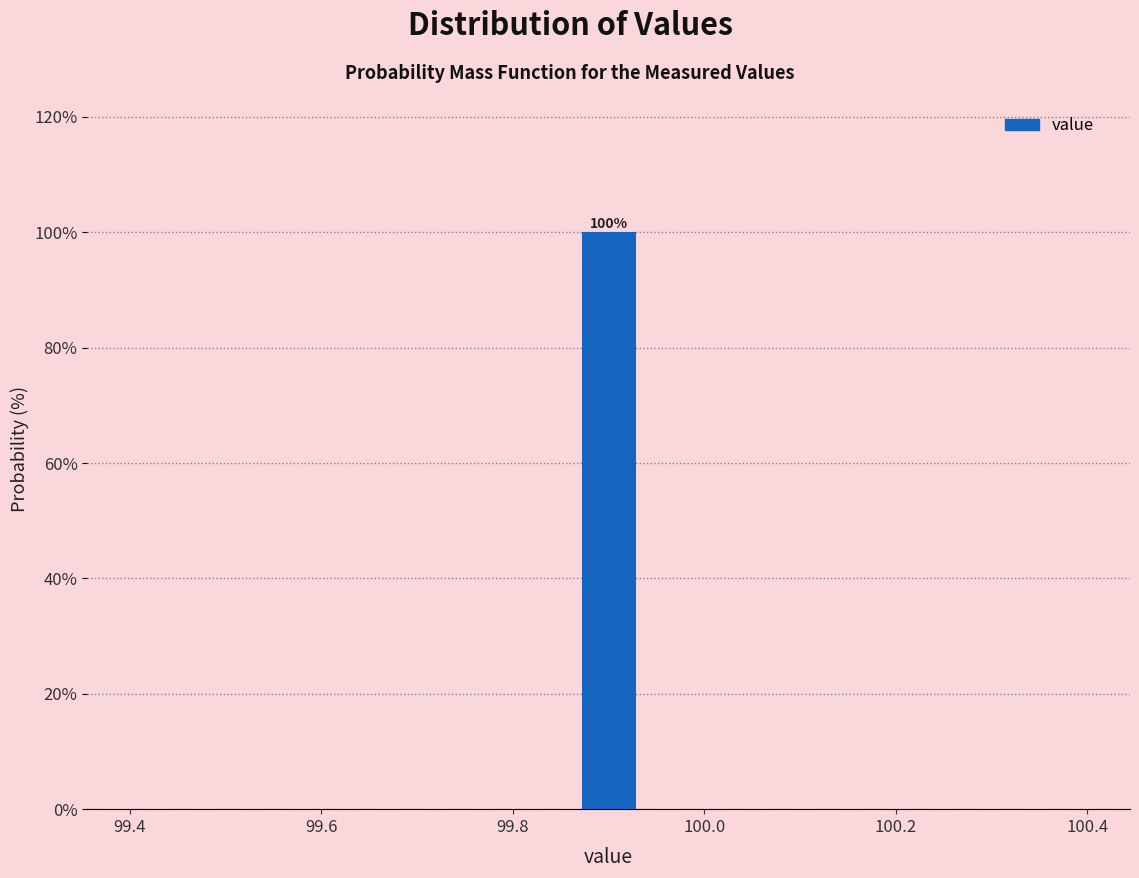

Read against the x-axis, roughly where is the centre of the tallest bar?

99.90